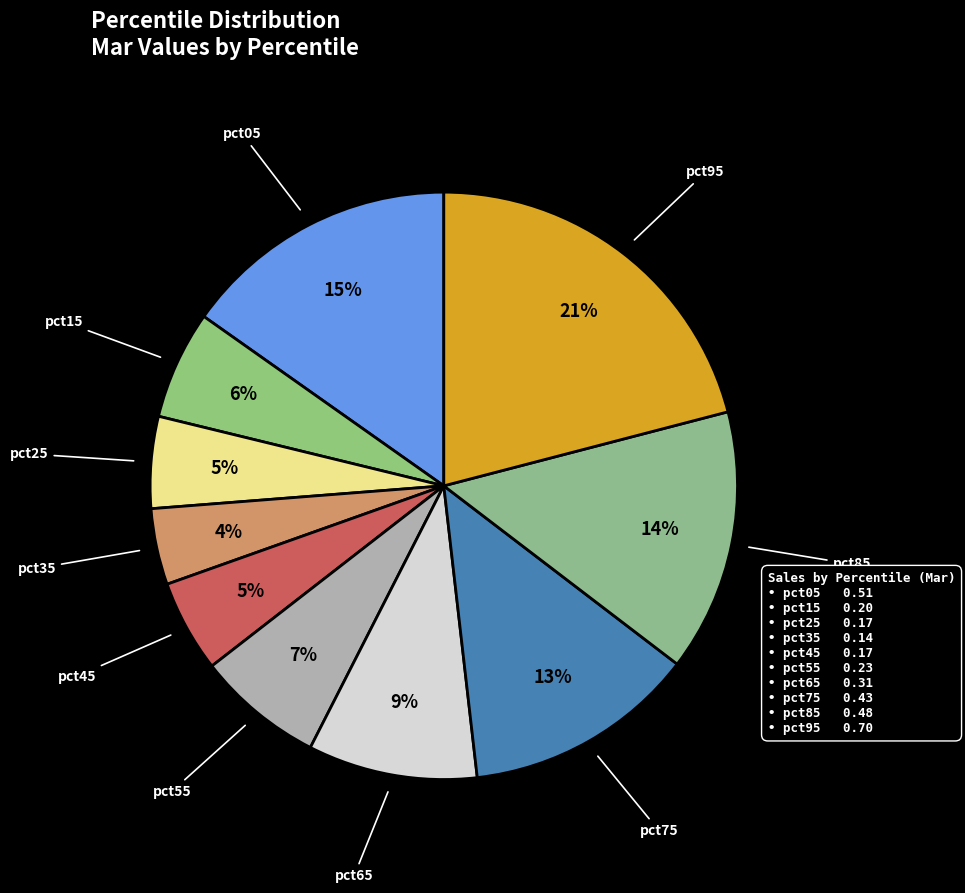

Combined, do pct65 and pct05 account for over 50%?

No